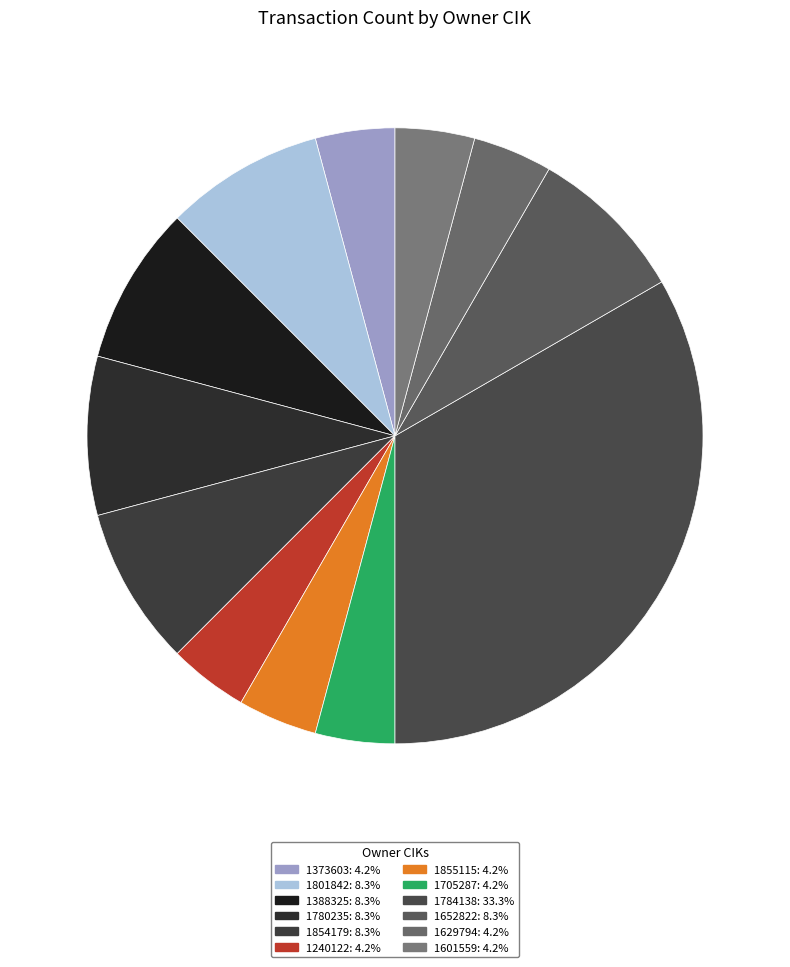

Does 1784138 represent more than half of the total?

No